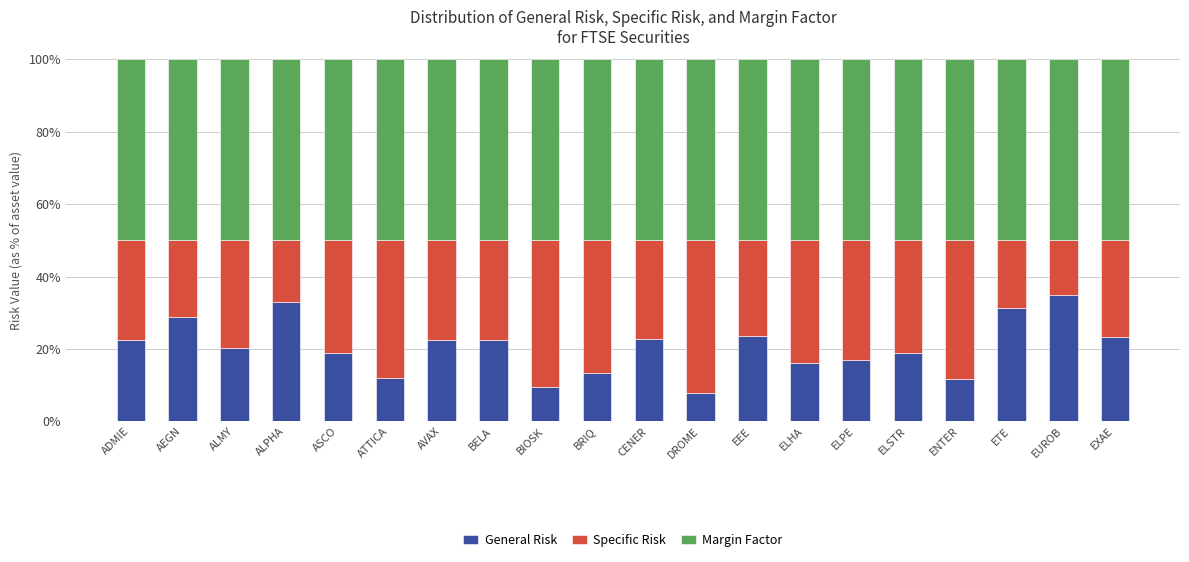

How many data points in General Risk are less than 22?

10